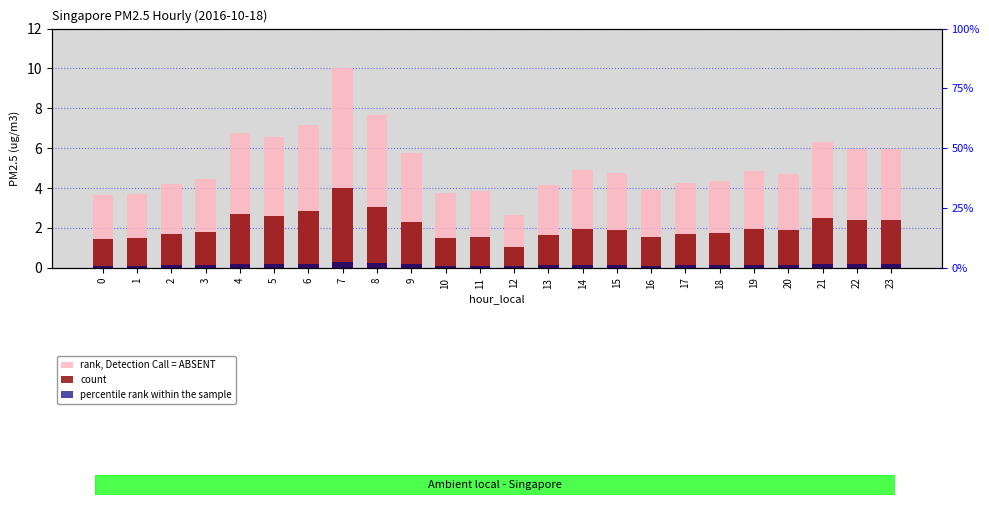

Which series has the largest range (max minus min)?

rank, Detection Call = ABSENT